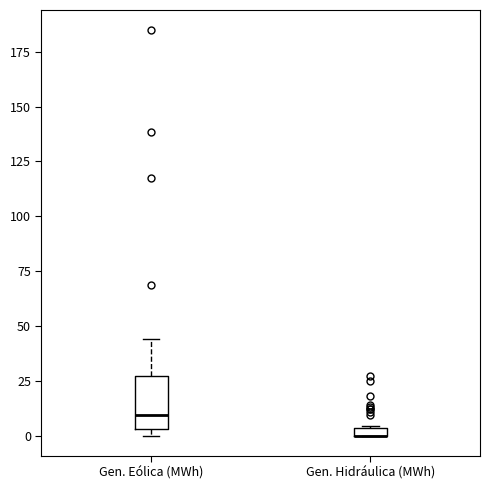

Where is the upper edge of the box for Gen. Hidráulica (MWh) on the y-axis? The values are not printed on the chart, so give them approximately, as read against the axis.

5